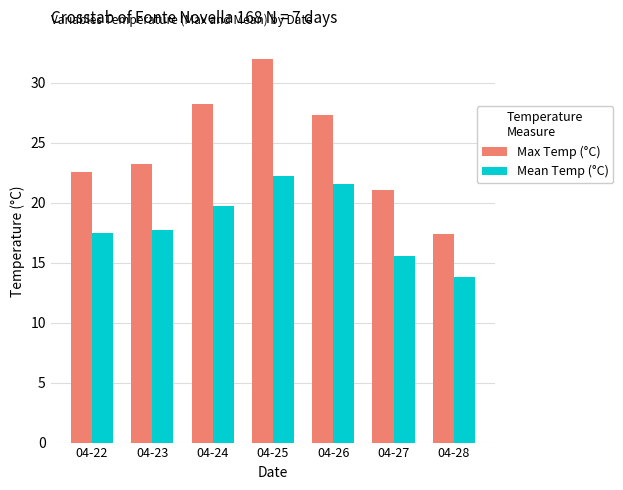

Where does the Max Temp (°C) series first go above 23?

04-23